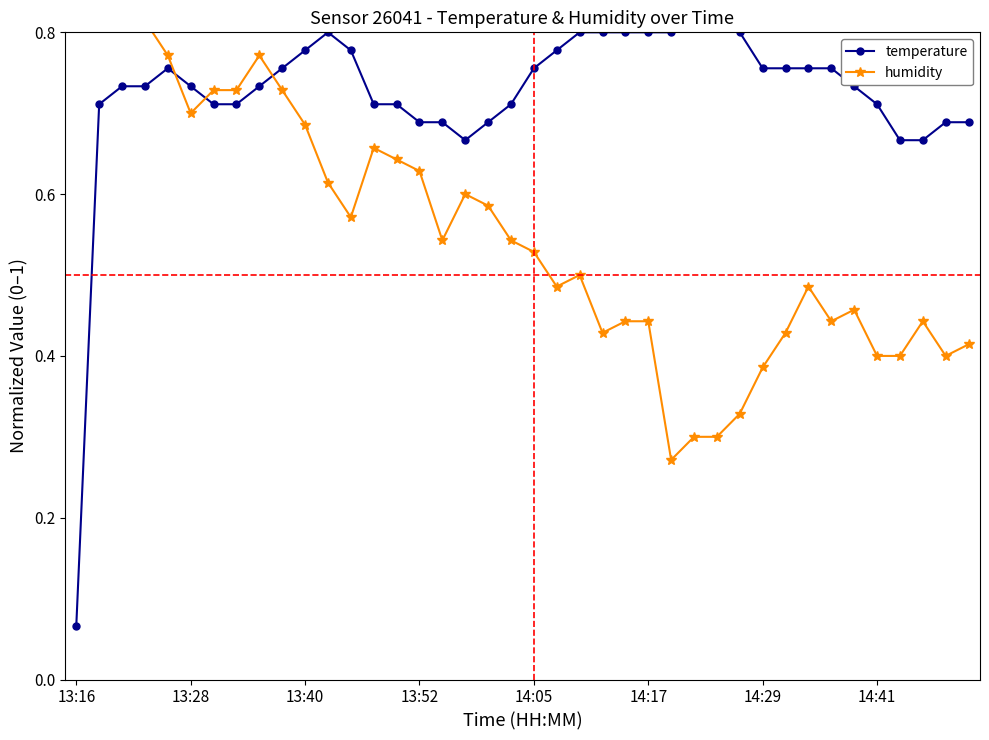

Rank the series by their average value, from lowest to highest.

humidity, temperature